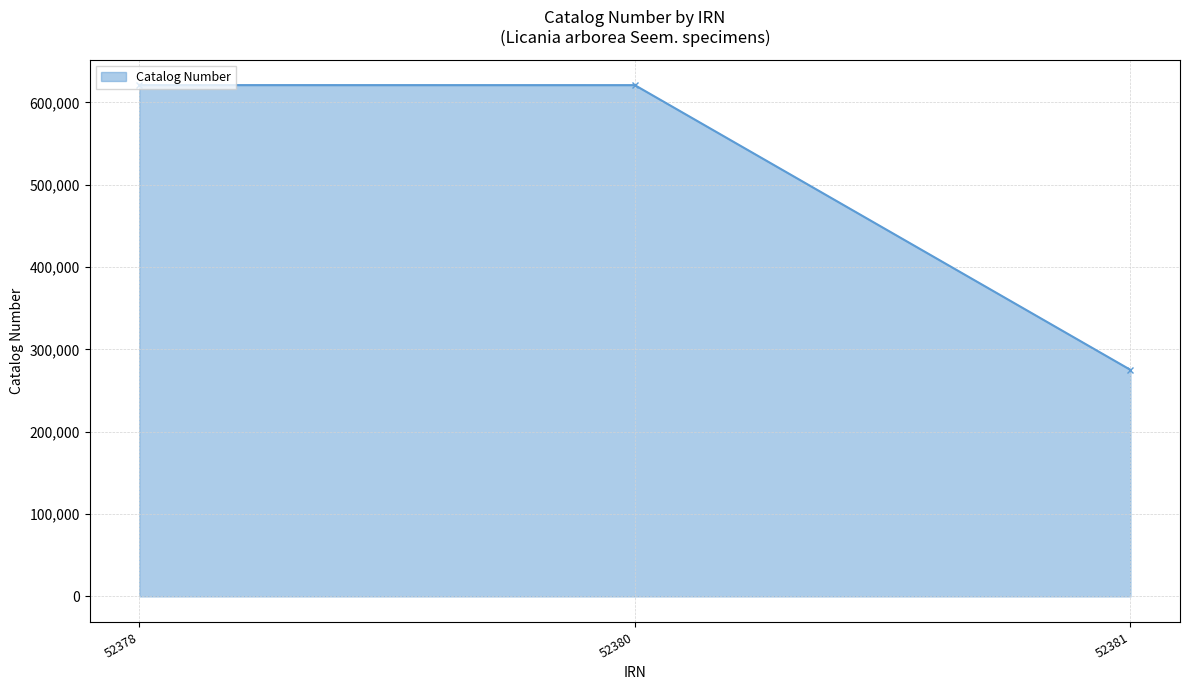

What is the maximum value shown in the chart?

620896